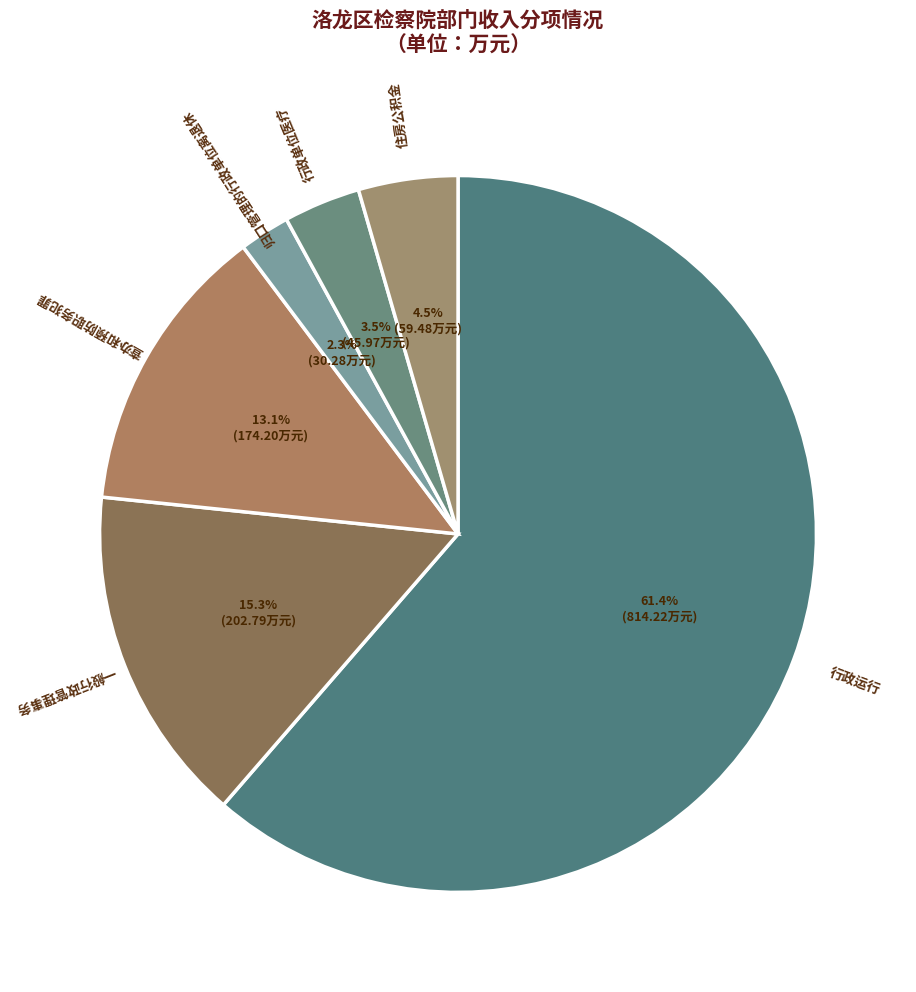

Rank the categories by value from highest to lowest.

行政运行, 一般行政管理事务, 查办和预防职务犯罪, 住房公积金, 行政单位医疗, 归口管理的行政单位离退休